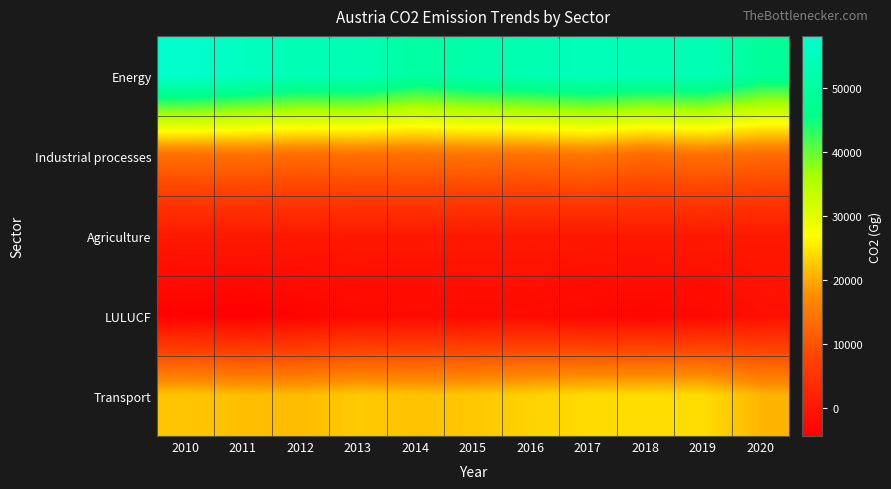

Which series has the largest range (max minus min)?

Energy